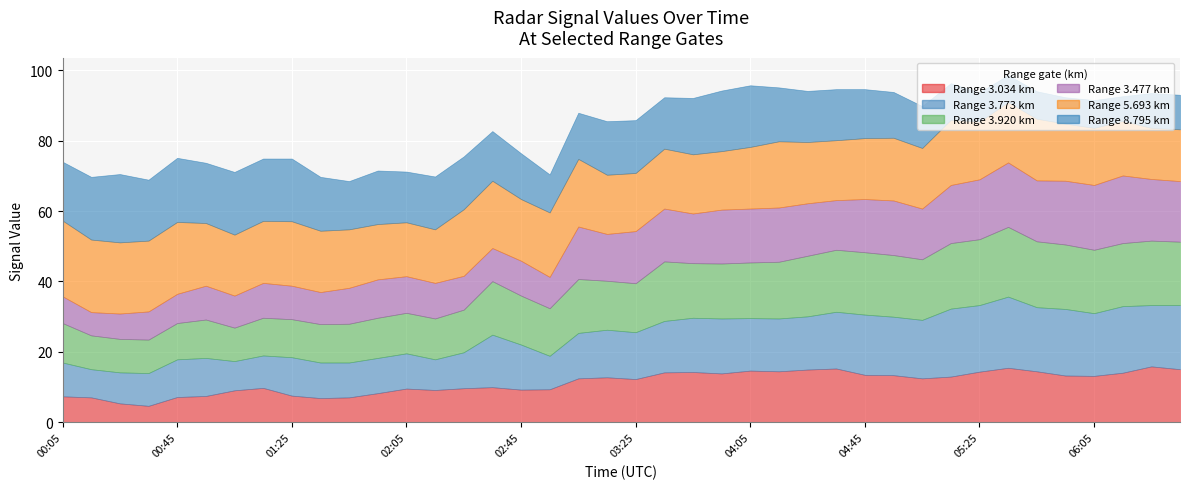

Is it true that 8.795 equals 17.2 at 2010/06/29 03:55?

True